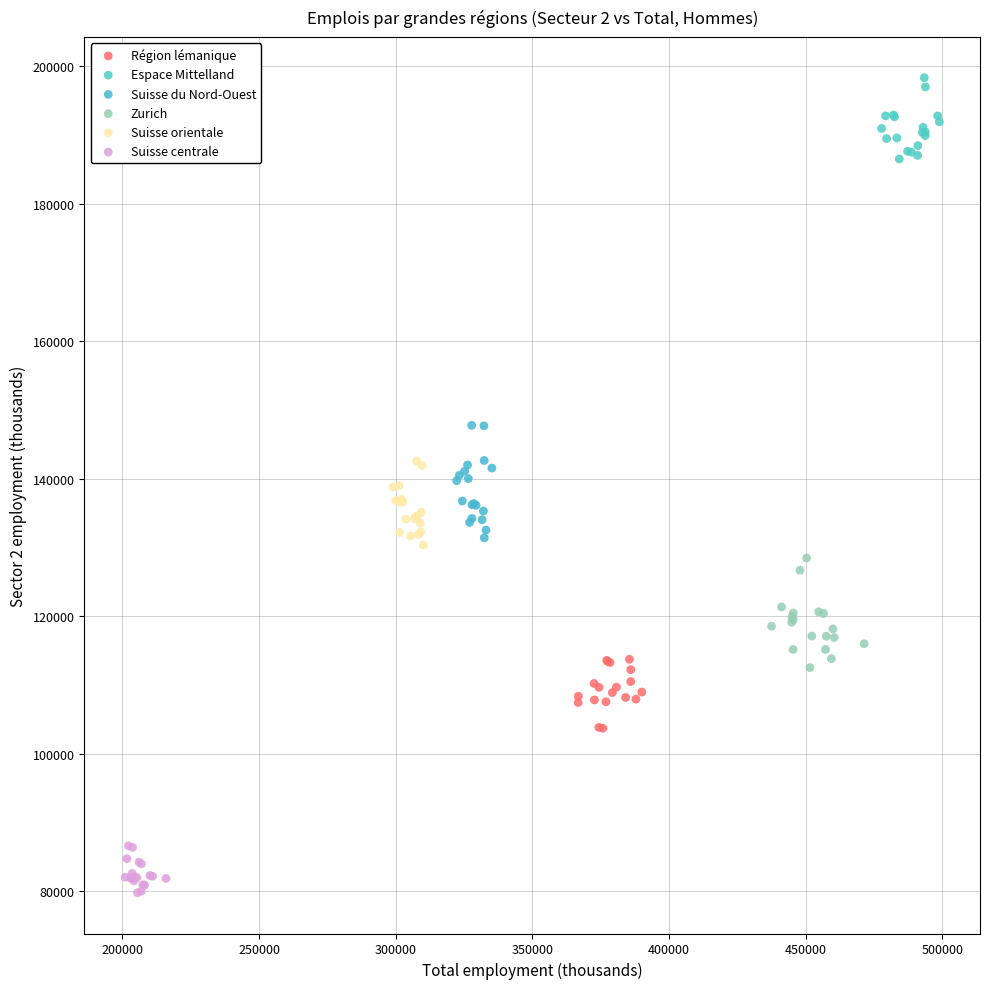

Which series reaches the maximum Y coordinate?

Espace Mittelland